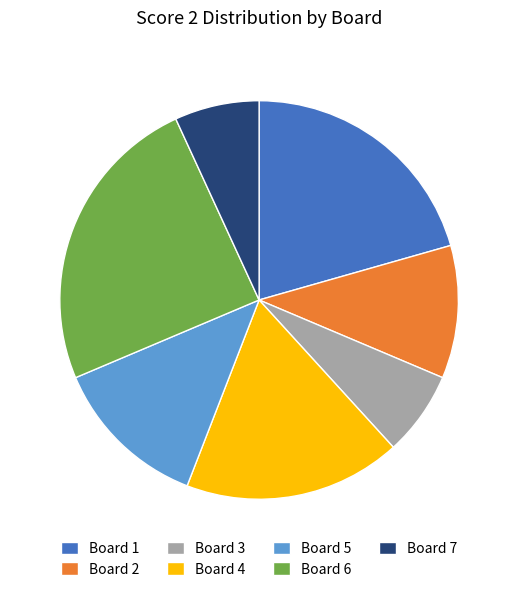

Approximately how many times larger is the value at Board 5 compared to Board 1?

0.6